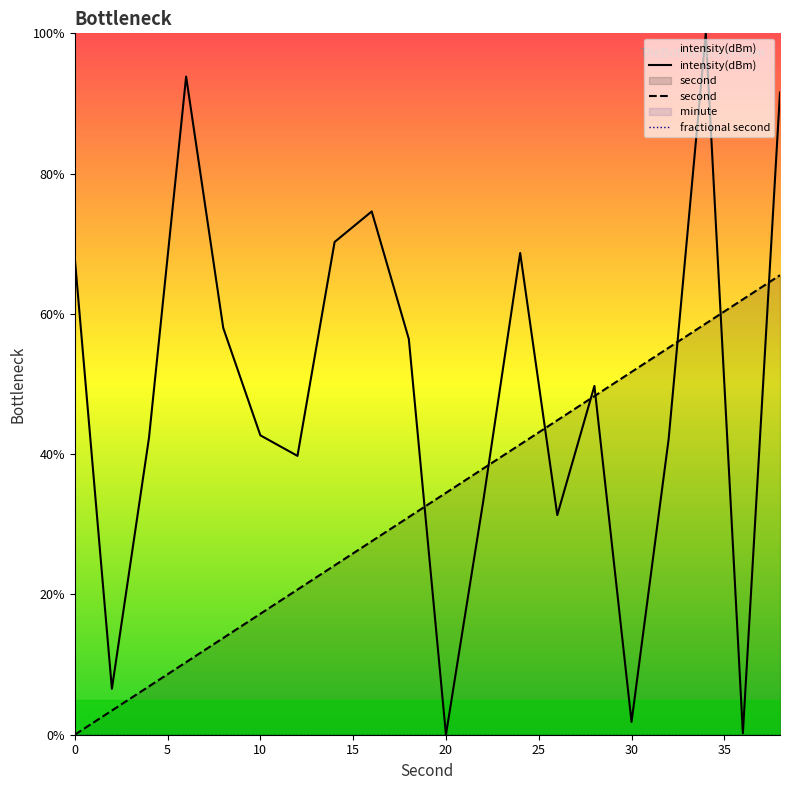

What is the sum of all second values?

655.2